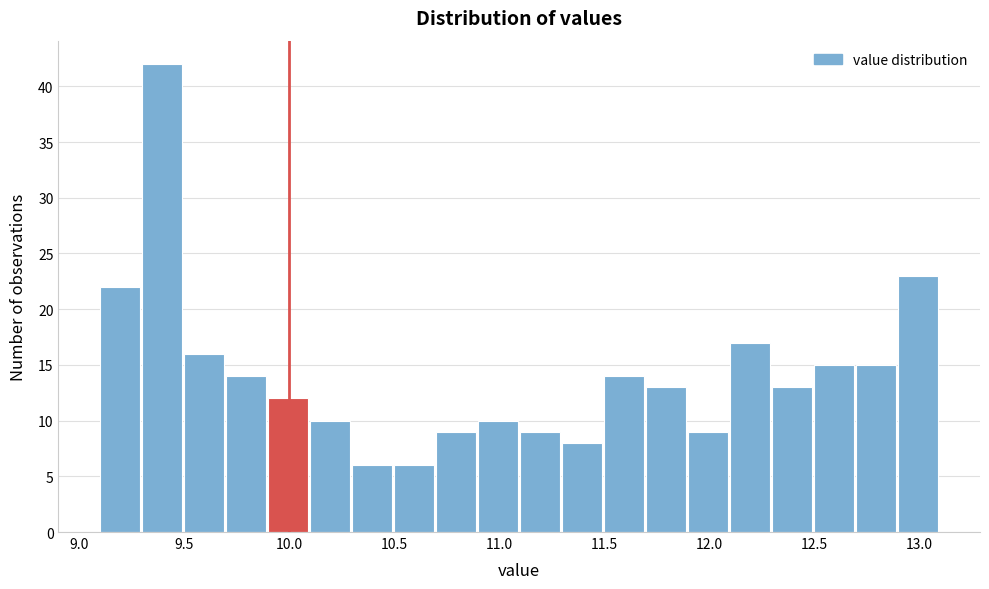

Reading left to right, list every bar in this chart as the range it spans on the x-axis followed by its height. The values are not printed on the chart, so give them approximately, as read against the axis.

9.1 to 9.3: 22
9.3 to 9.5: 42
9.5 to 9.7: 16
9.7 to 9.9: 14
9.9 to 10.1: 12
10.1 to 10.3: 10
10.3 to 10.5: 6
10.5 to 10.7: 6
10.7 to 10.9: 9
10.9 to 11.1: 10
11.1 to 11.3: 9
11.3 to 11.5: 8
11.5 to 11.7: 14
11.7 to 11.9: 13
11.9 to 12.1: 9
12.1 to 12.3: 17
12.3 to 12.5: 13
12.5 to 12.7: 15
12.7 to 12.9: 15
12.9 to 13.1: 23